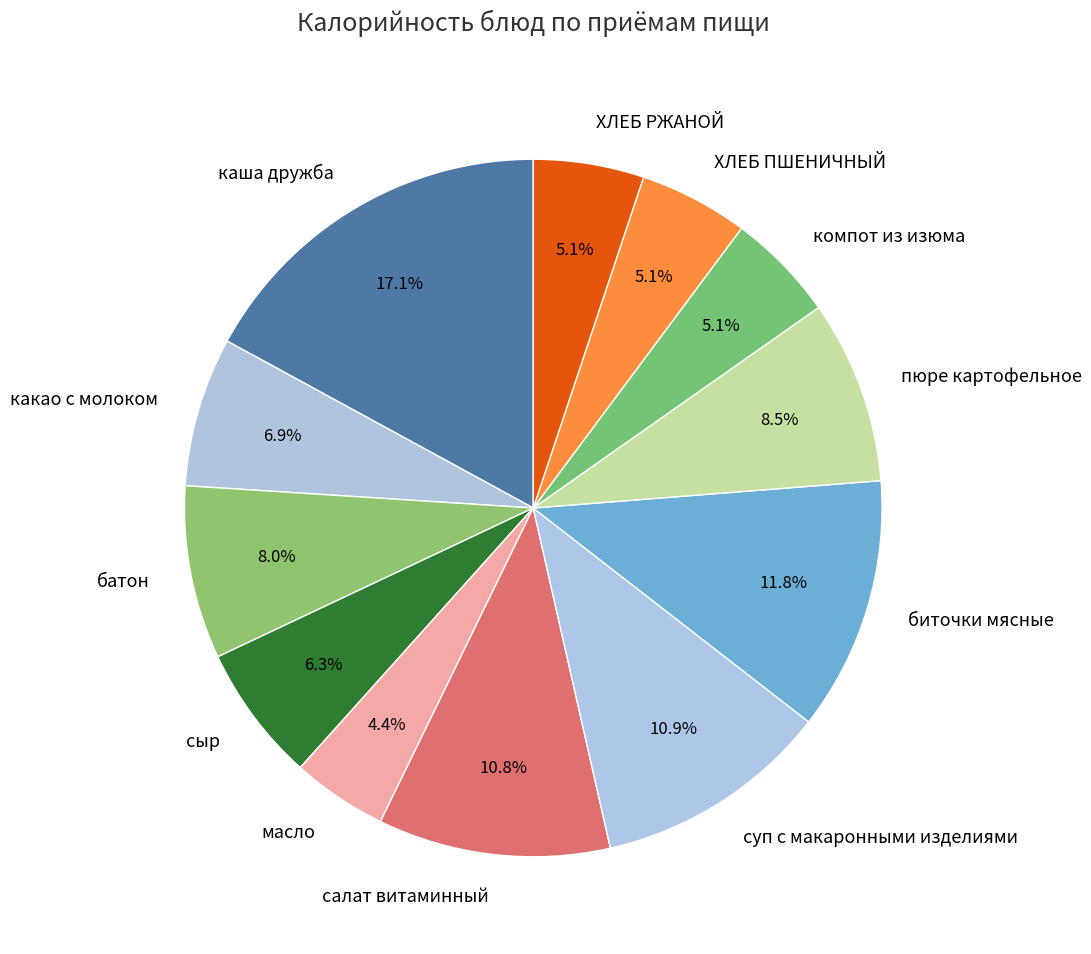

To the nearest percent, what portion does масло represent?

4%